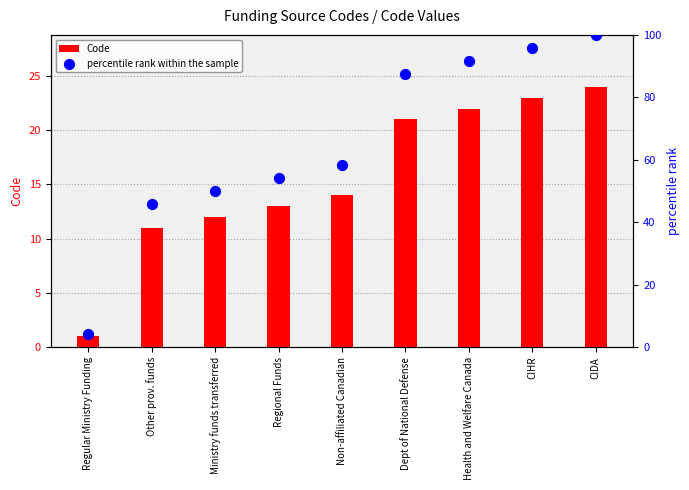

Which series contains the highest Y value?

percentile rank within the sample